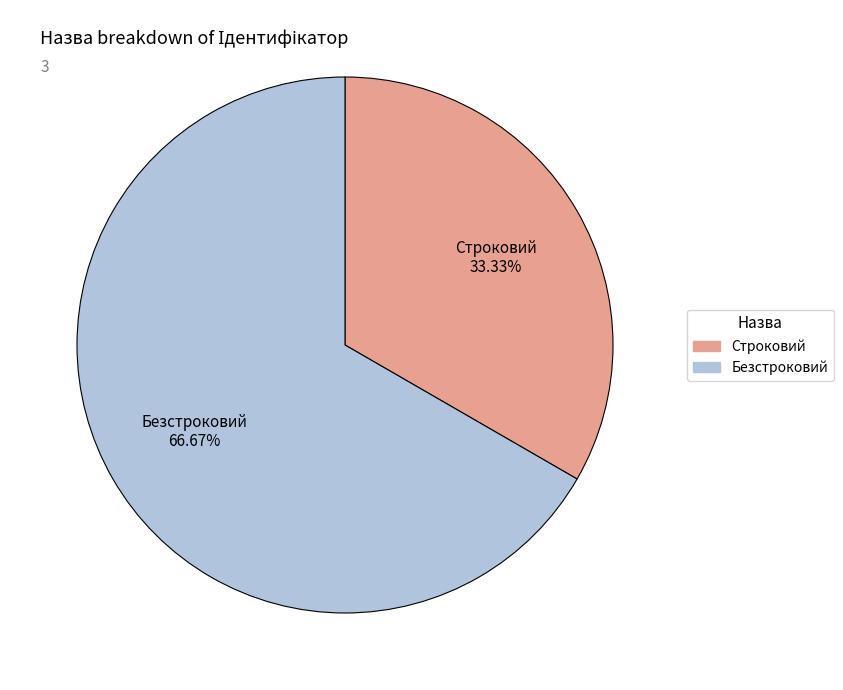

What portion of the pie excludes Безстроковий?

33.3%